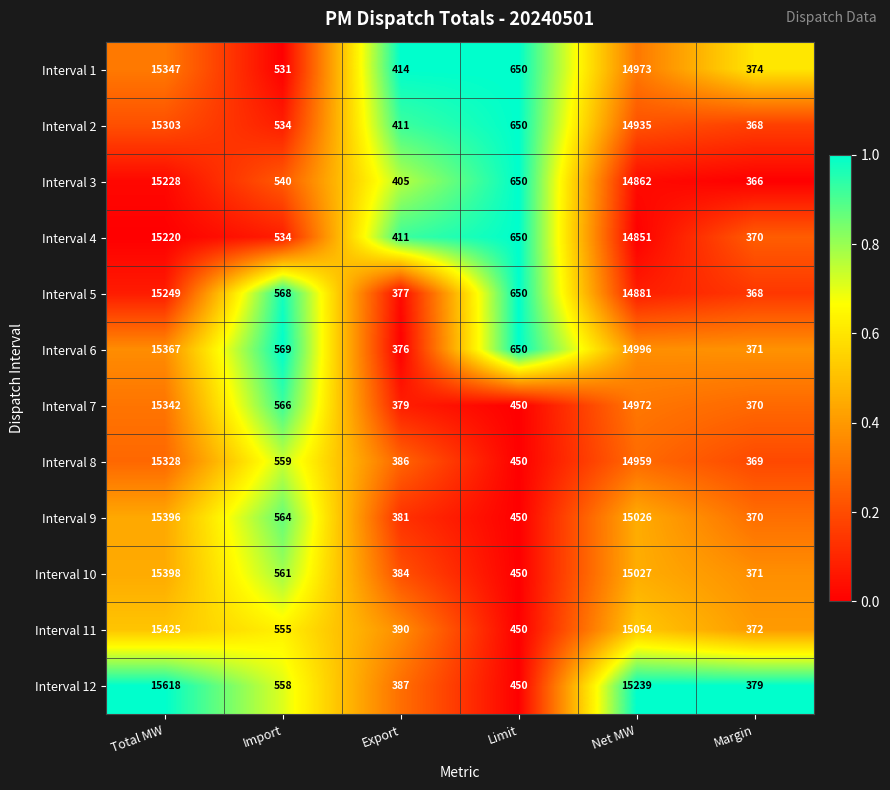

Rank the series by their maximum value, from highest to lowest.

Interval 12, Interval 11, Interval 10, Interval 9, Interval 6, Interval 1, Interval 7, Interval 8, Interval 2, Interval 5, Interval 3, Interval 4